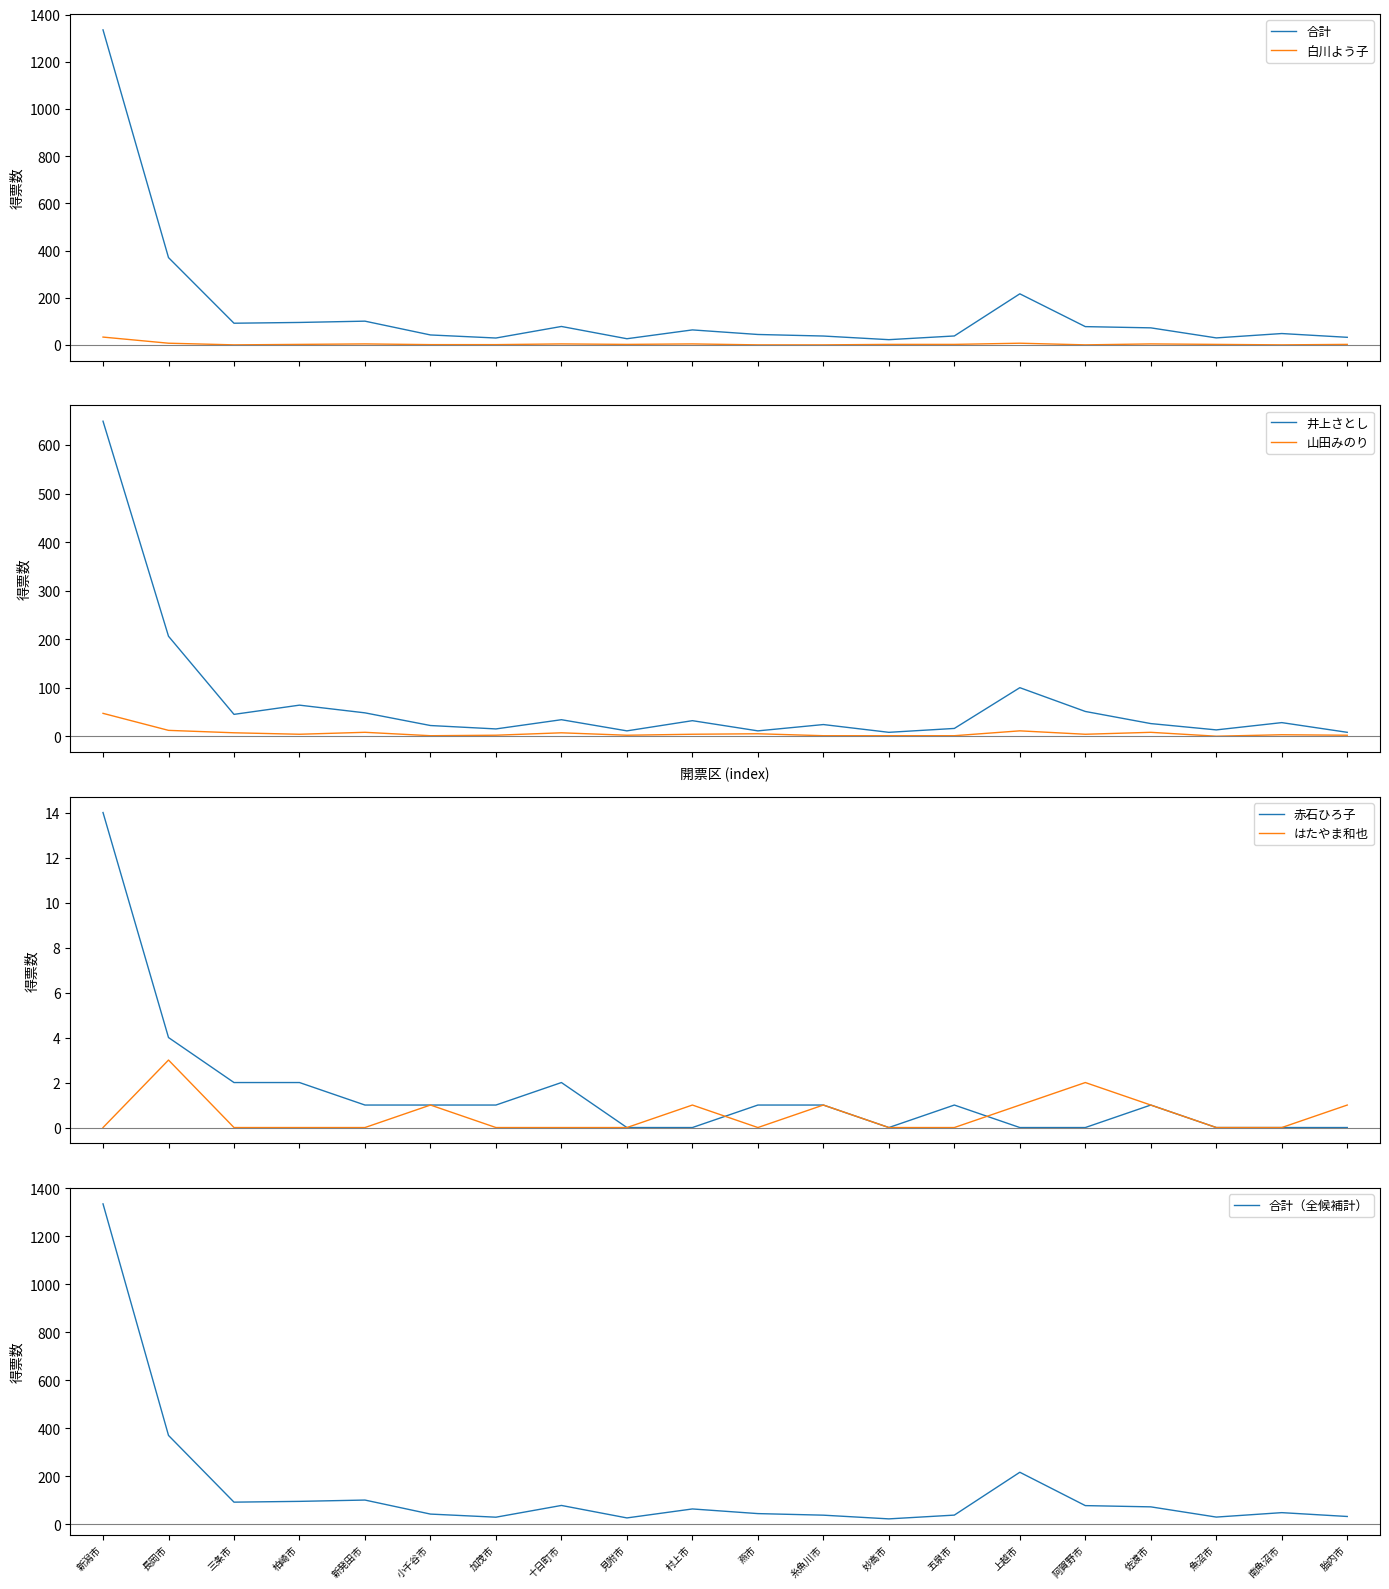

What is the label of the 9th point from the right?

糸魚川市